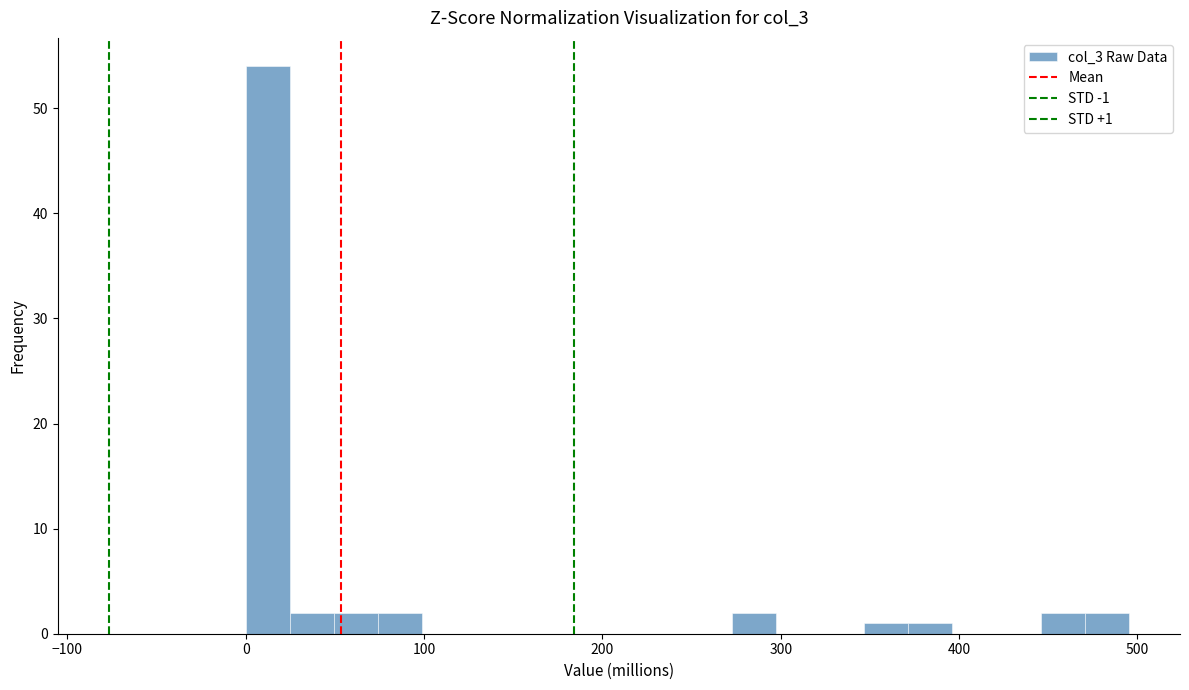

Around what value on the x-axis is the tallest bar? Give the approximate position of its centre, as read against the axis.

10